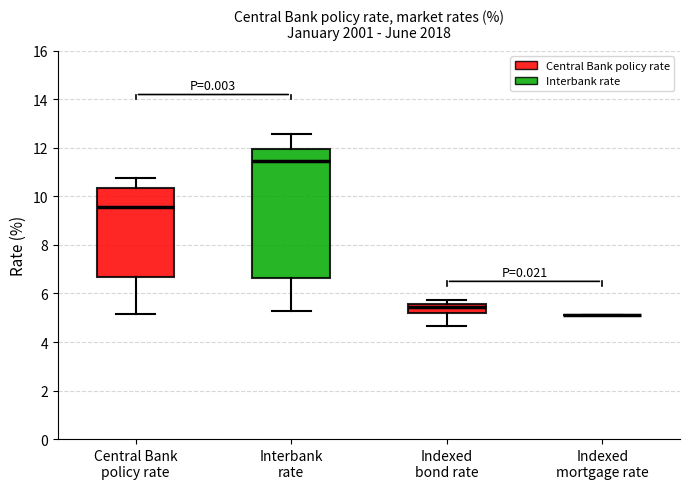

Reading left to right, read every box against the y-axis: the position of its median line, the range the box covers, and the ends of its whiskers. The values are not printed on the chart, so give them approximately, as read against the axis.

Central Bank policy rate: median 9.6, box 6.6 to 10.4, whiskers 5.2 to 10.8
Interbank rate: median 11.4, box 6.6 to 12.0, whiskers 5.2 to 12.6
Indexed bond rate: median 5.4, box 5.2 to 5.6, whiskers 4.6 to 5.8
Indexed mortgage rate: box collapsed to a line at 5.2, whiskers 5.2 to 5.2